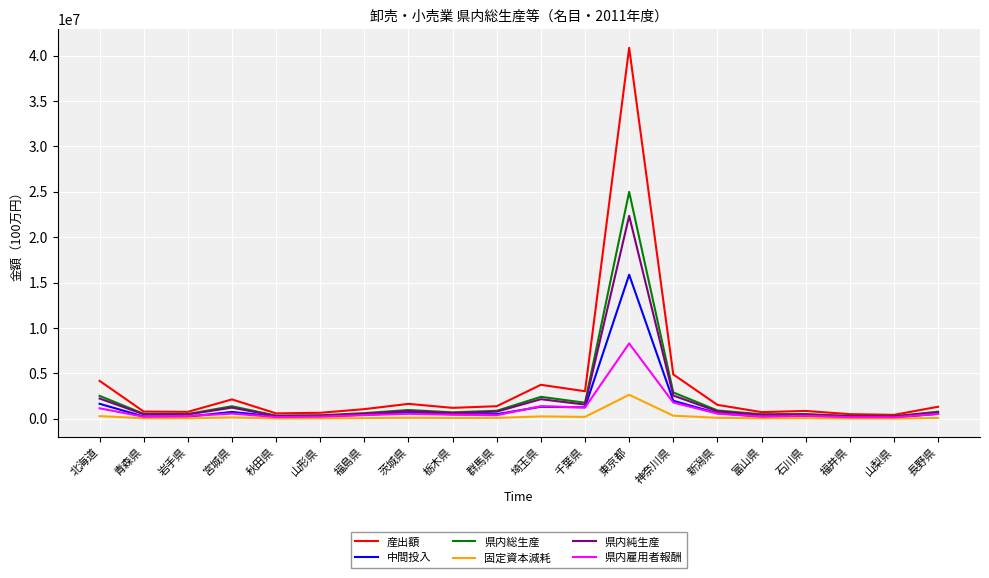

What are all the series names shown in the legend?

産出額, 中間投入, 県内総生産, 固定資本減耗, 県内純生産, 県内雇用者報酬